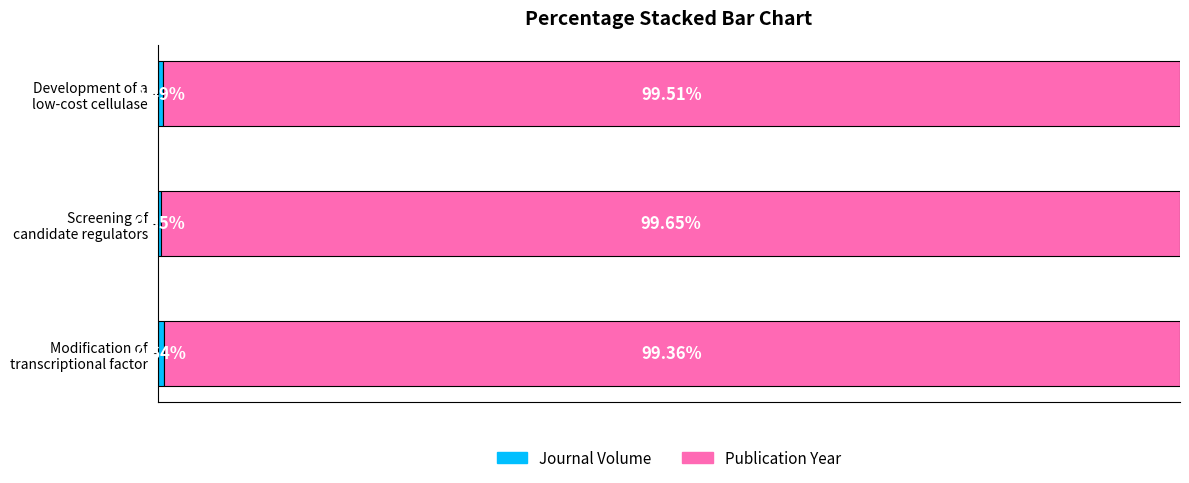

List the series in order of their peak value, lowest first.

Journal Volume, Publication Year